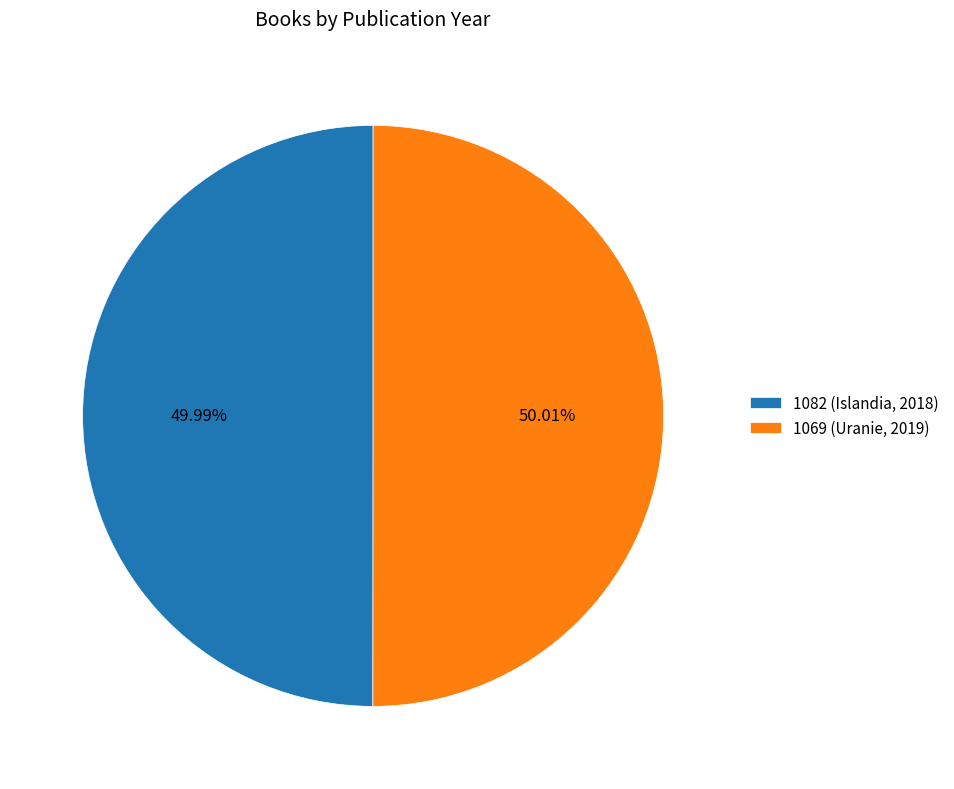

What is the ratio of the value at 1069 (Uranie, 2019) to the value at 1082 (Islandia, 2018)?

1.0